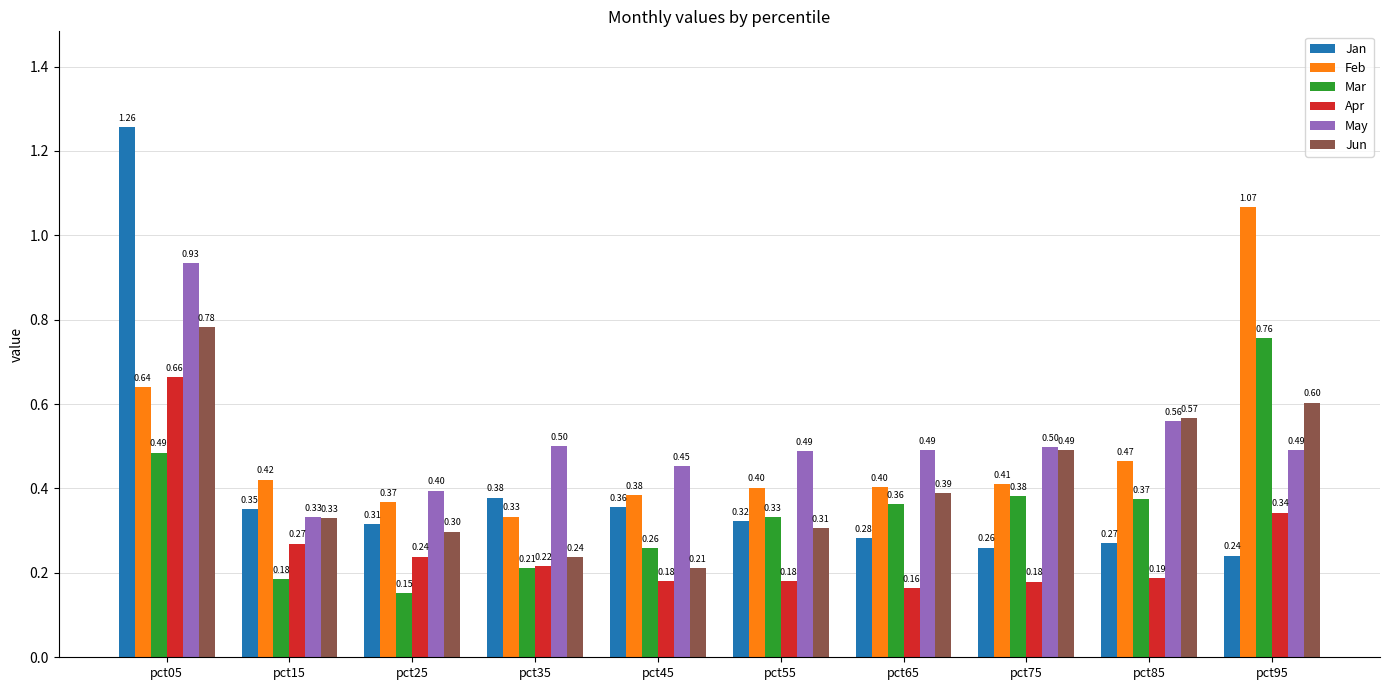

Which series has the largest range (max minus min)?

Jan